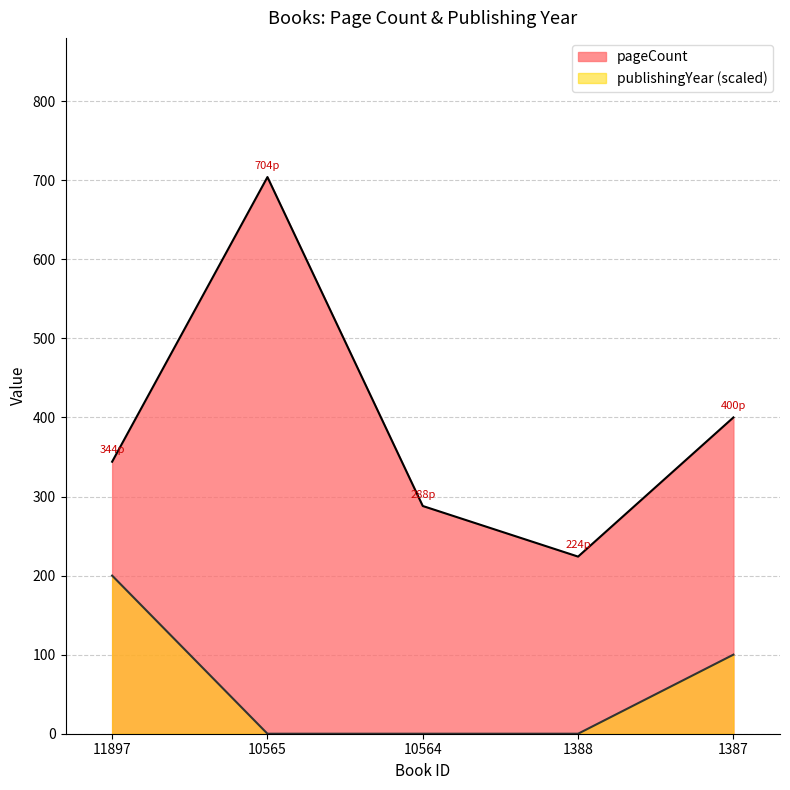

What is the difference between the maximum and minimum values in the pageCount series?

480